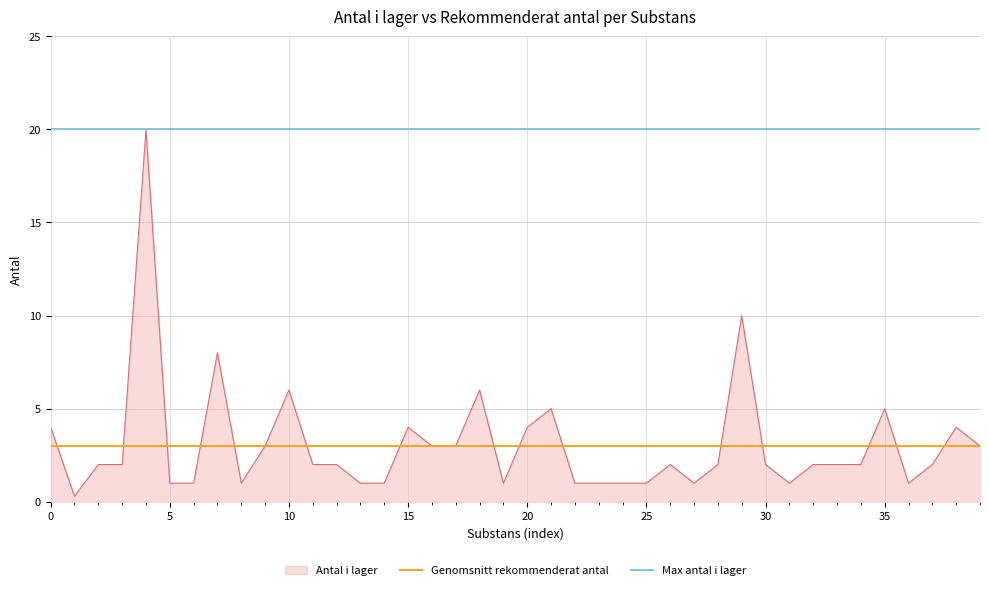

Which series has the largest total across all categories?

Max antal i lager